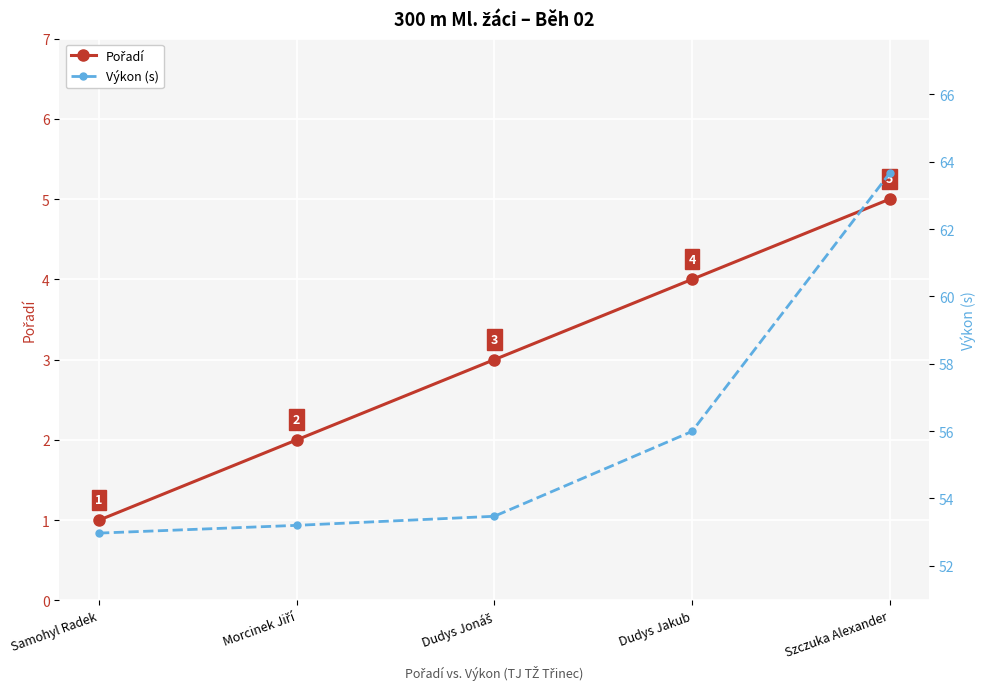

What position from the right is Samohyl Radek?

5